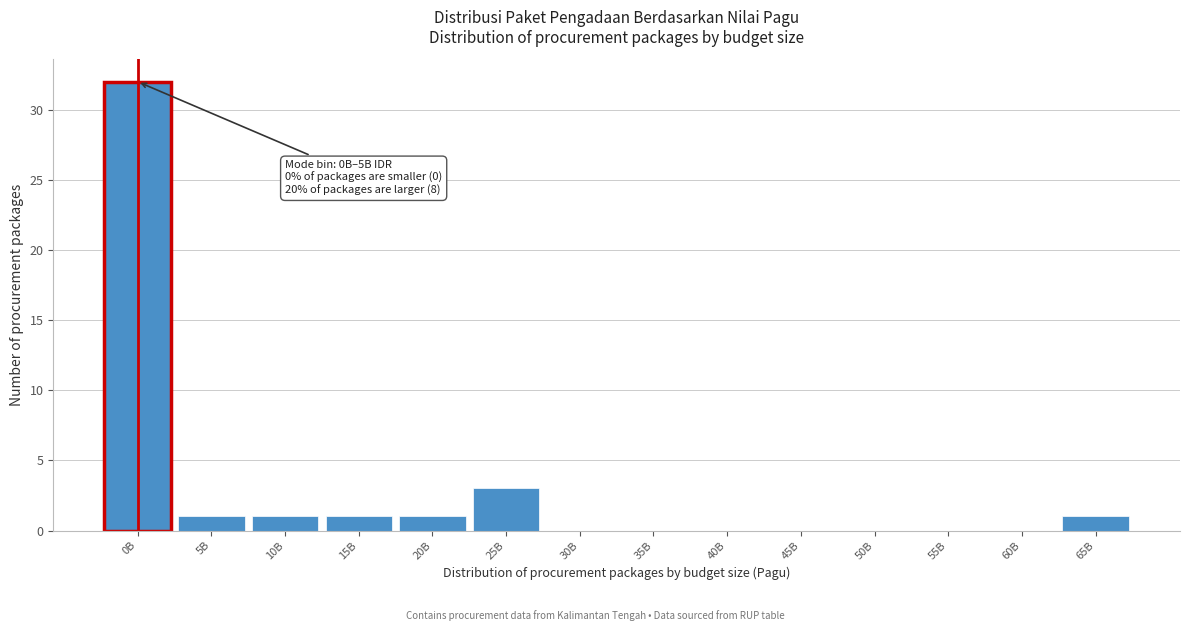

Reading right to left, what are all the values shown in this chart?

65B=1	60B=0	55B=0	50B=0	45B=0	40B=0	35B=0	30B=0	25B=3	20B=1	15B=1	10B=1	5B=1	0B=32